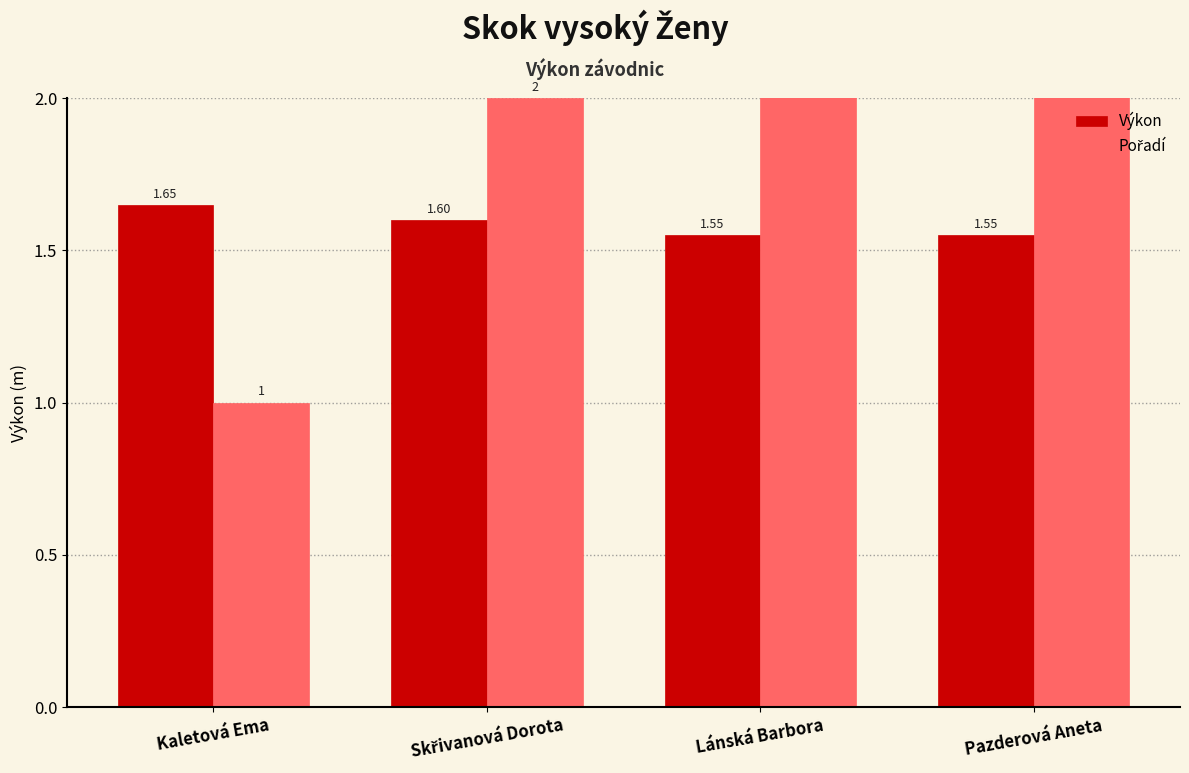

Reading left to right, list all the values displayed in this chart.

Výkon: Kaletová Ema=1.6	Skřivanová Dorota=1.6	Lánská Barbora=1.6	Pazderová Aneta=1.6
Pořadí: Kaletová Ema=1.0	Skřivanová Dorota=2.0	Lánská Barbora=3.0	Pazderová Aneta=4.0